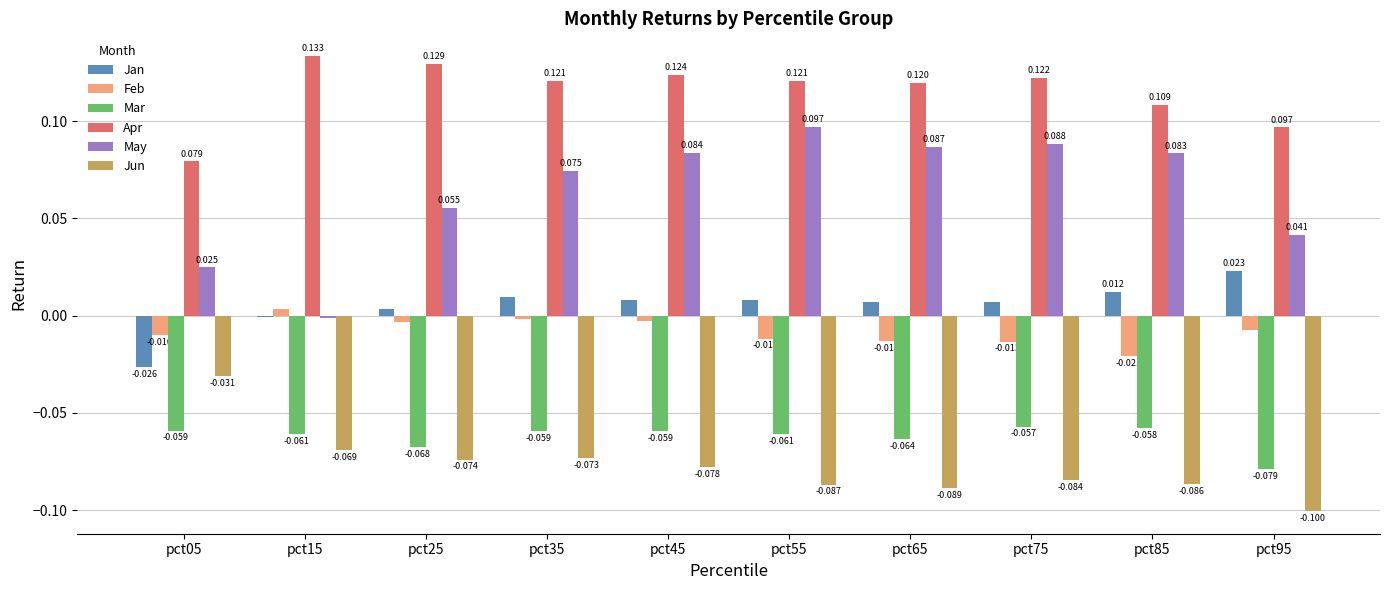

Which series has the largest total across all categories?

Apr